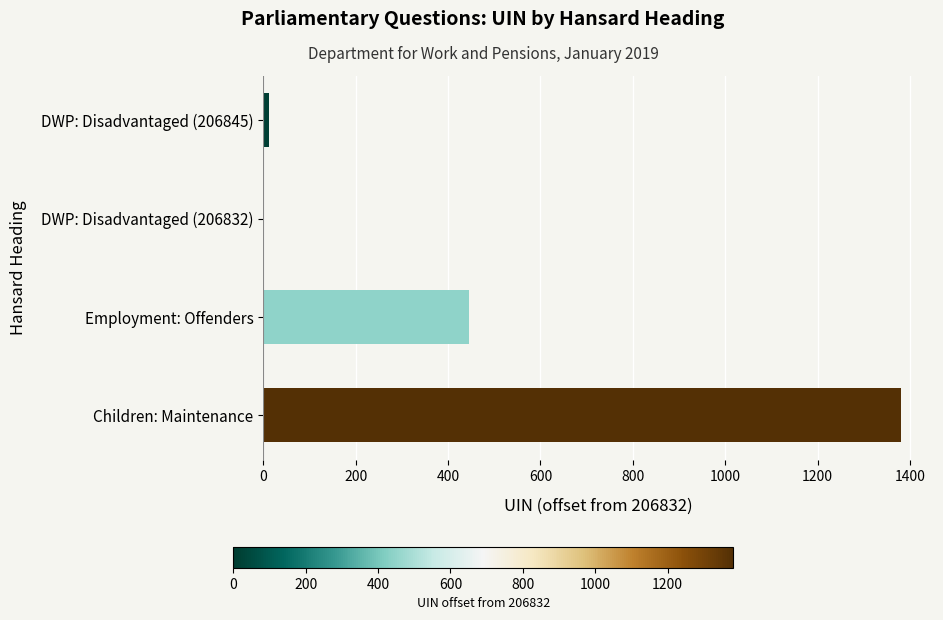

Is it true that the value at DWP: Disadvantaged (206832) is 0?

True